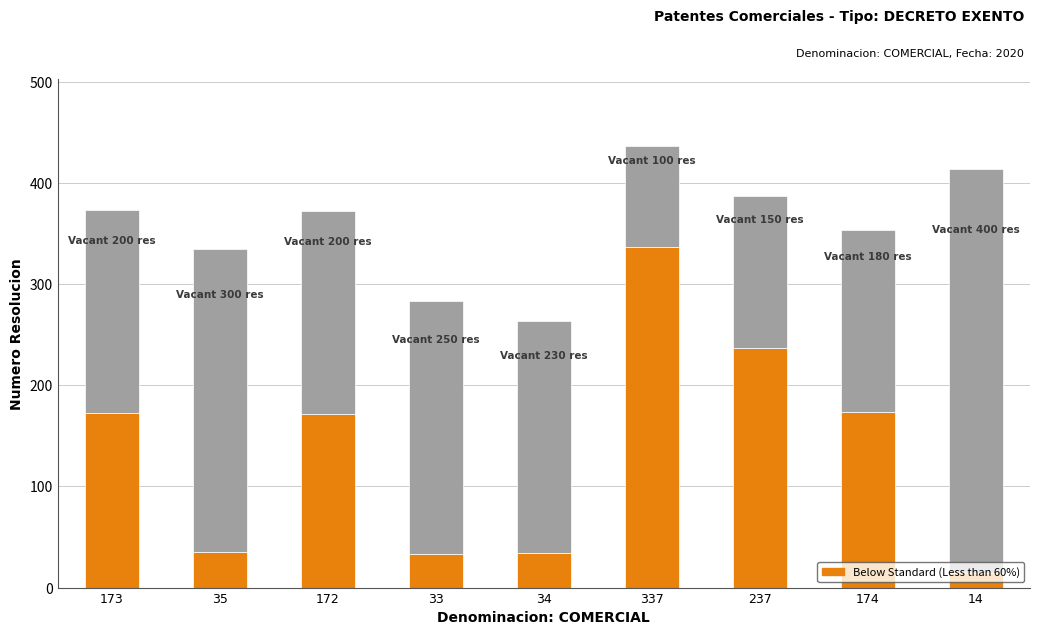

At which category is the sum across all series the highest?

337